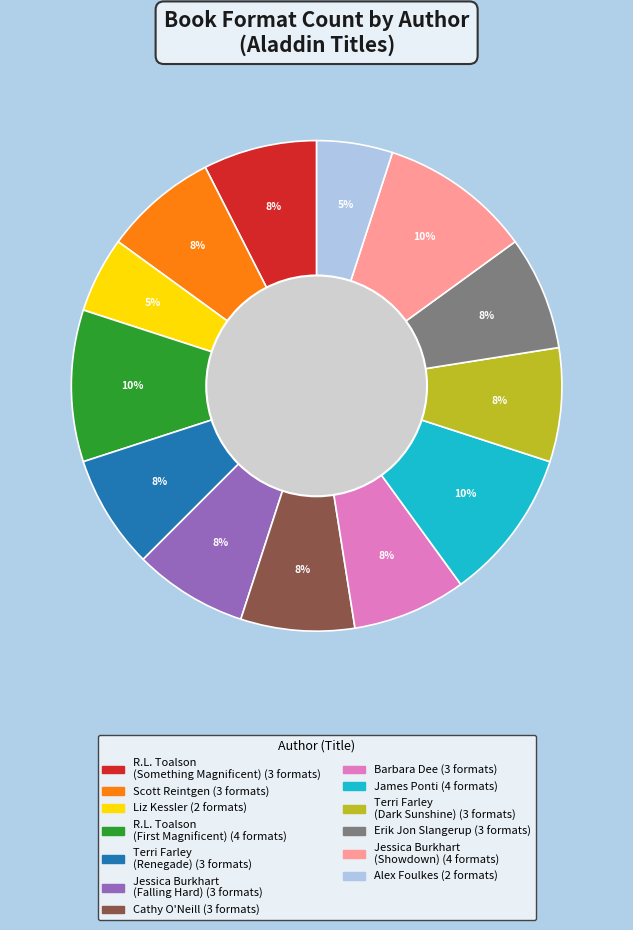

To the nearest percent, what is the average slice percentage?

8%